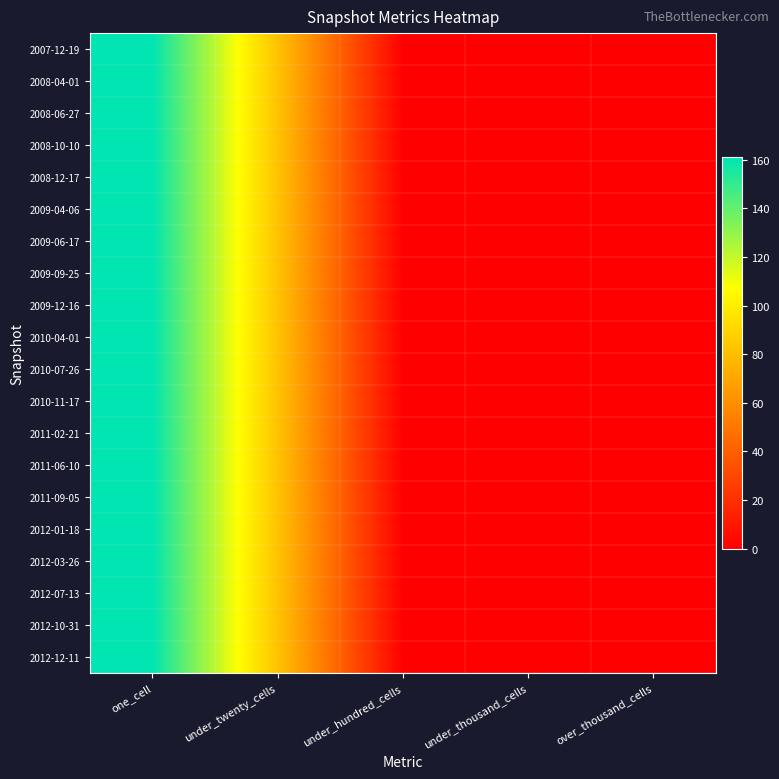

Which label corresponds to the largest value in the chart?

one_cell